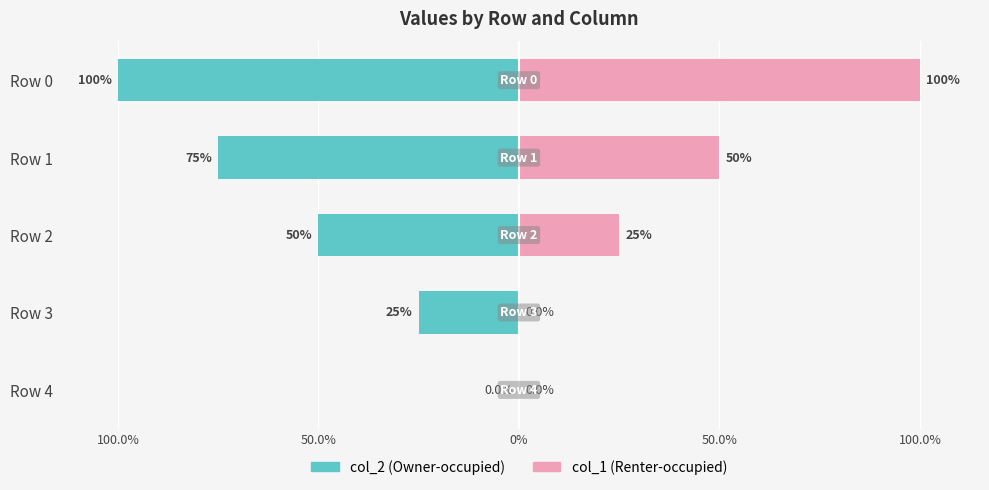

How many negative values does the col_2 series have?

4